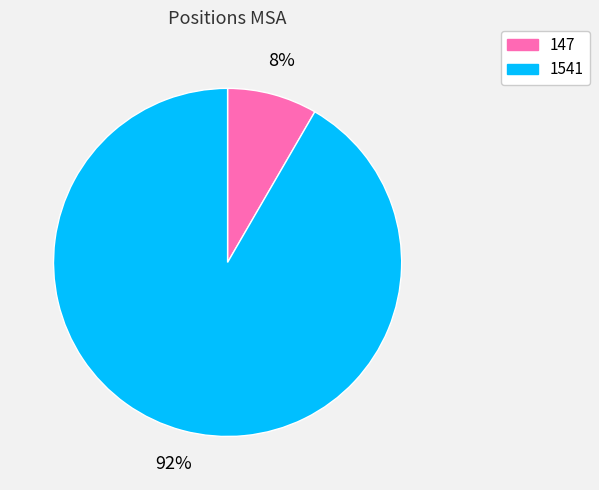

The 1541 slice represents 92% of the pie. True or false?

True